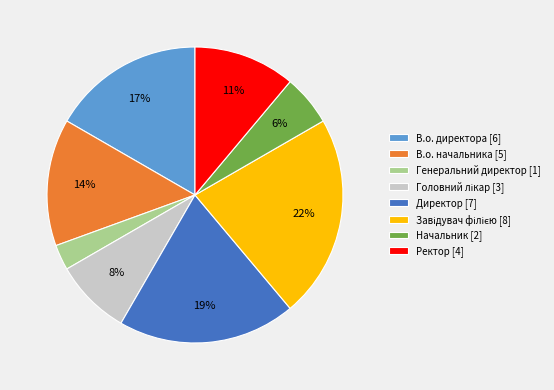

Count the number of slices in the pie.

8